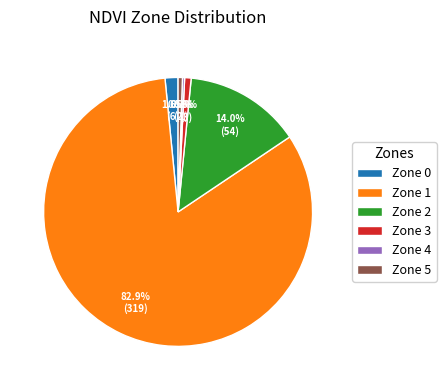

Is there any slice that represents more than half of the pie?

Yes